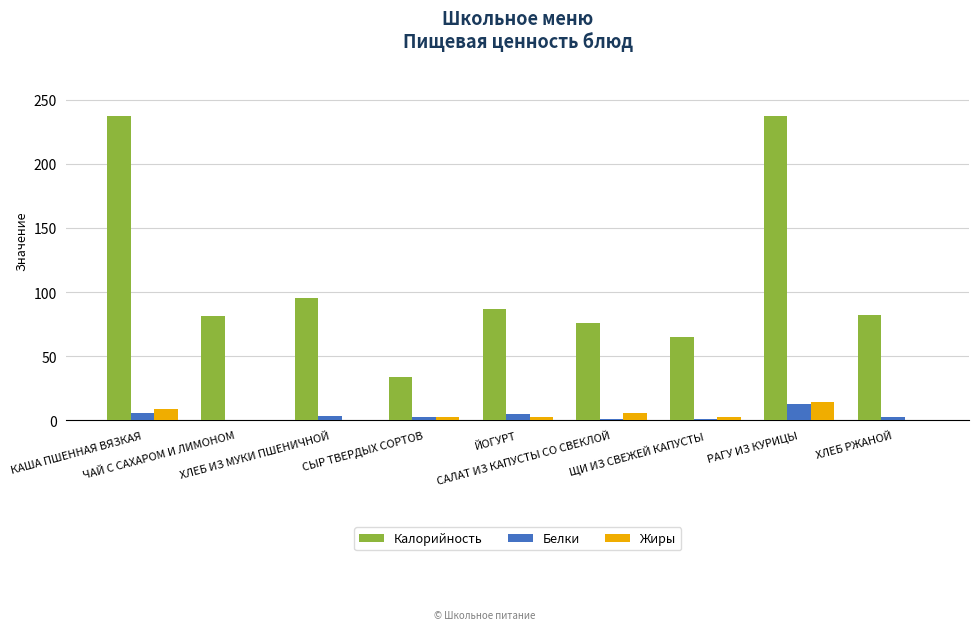

What is the sum of all Калорийность values?

994.0